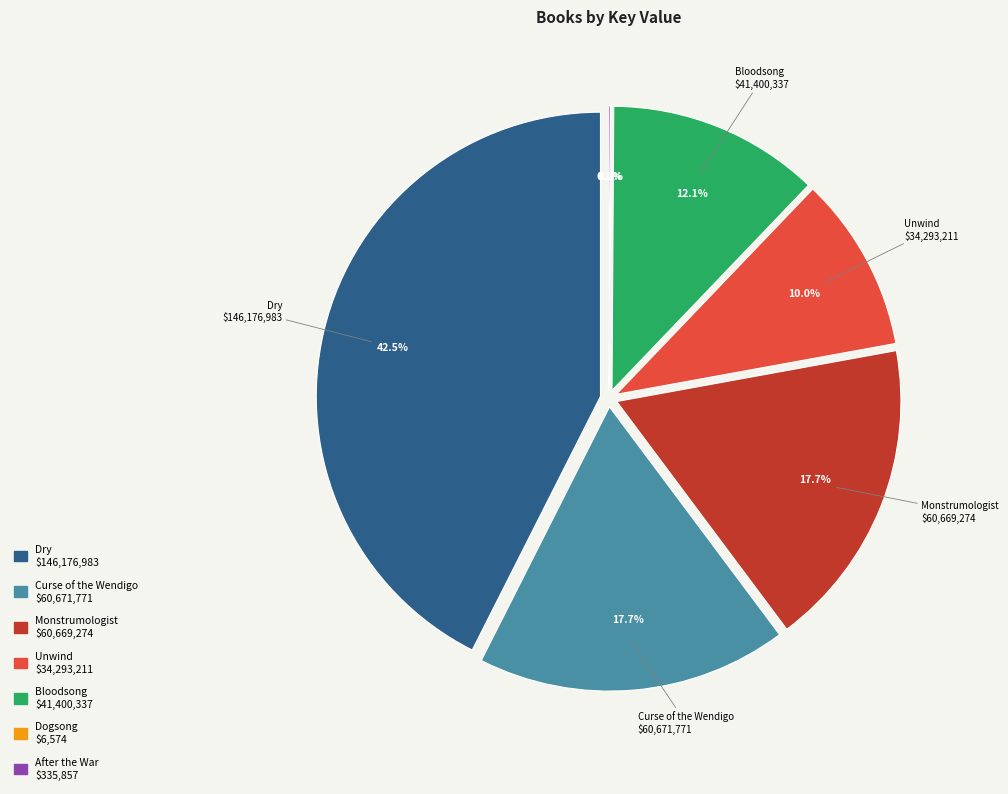

How many slices are in this pie chart?

7